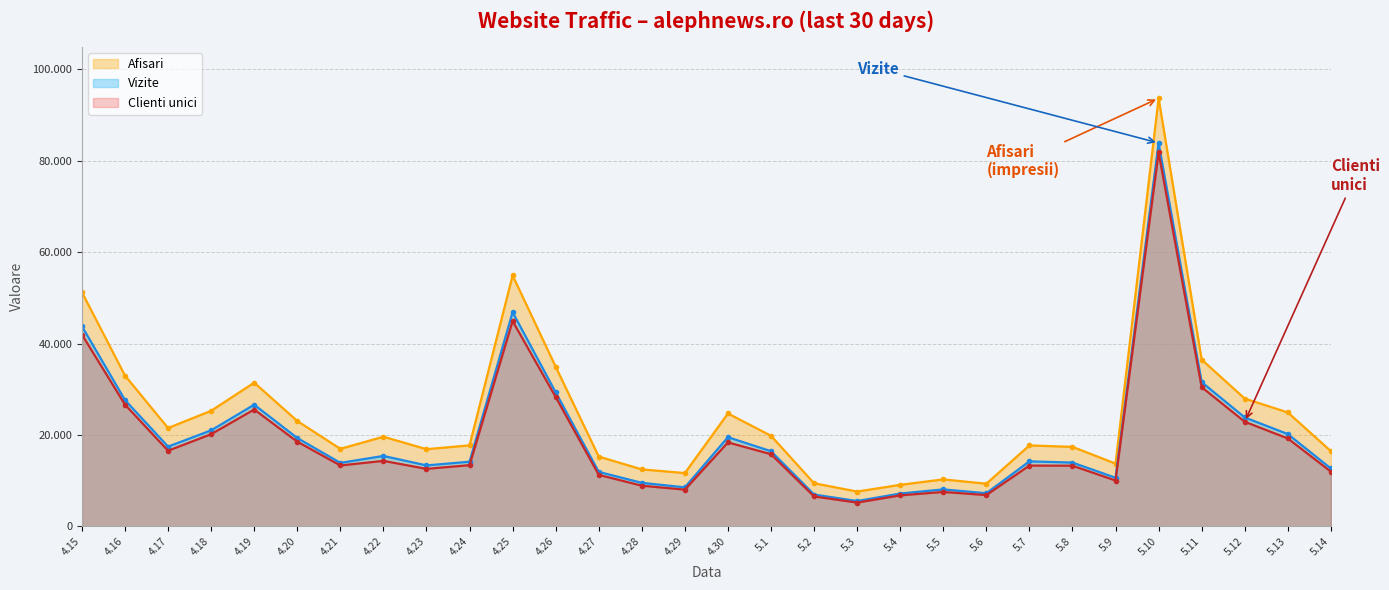

What is the sum of the Clienti unici values at 4.30 and 4.29?

26409